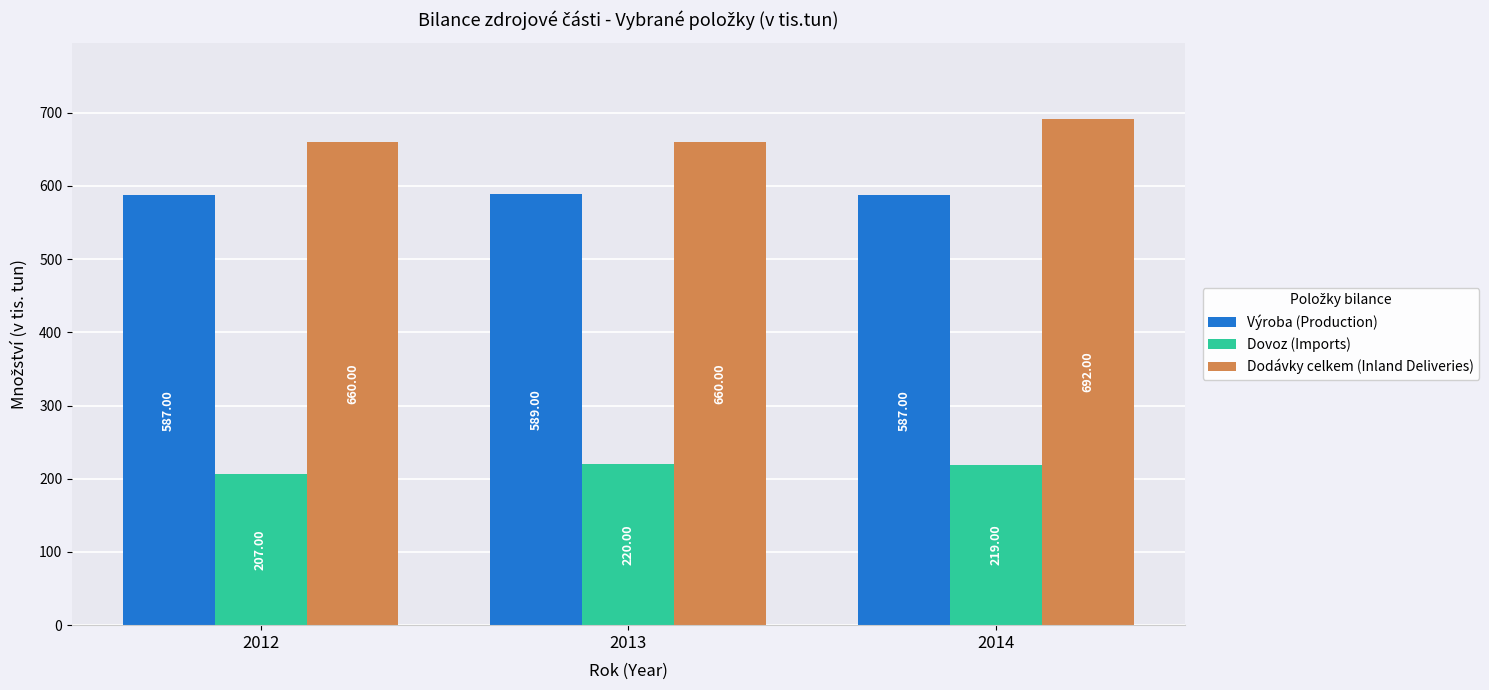

What is the spread (max minus min) of values at 2012?

453